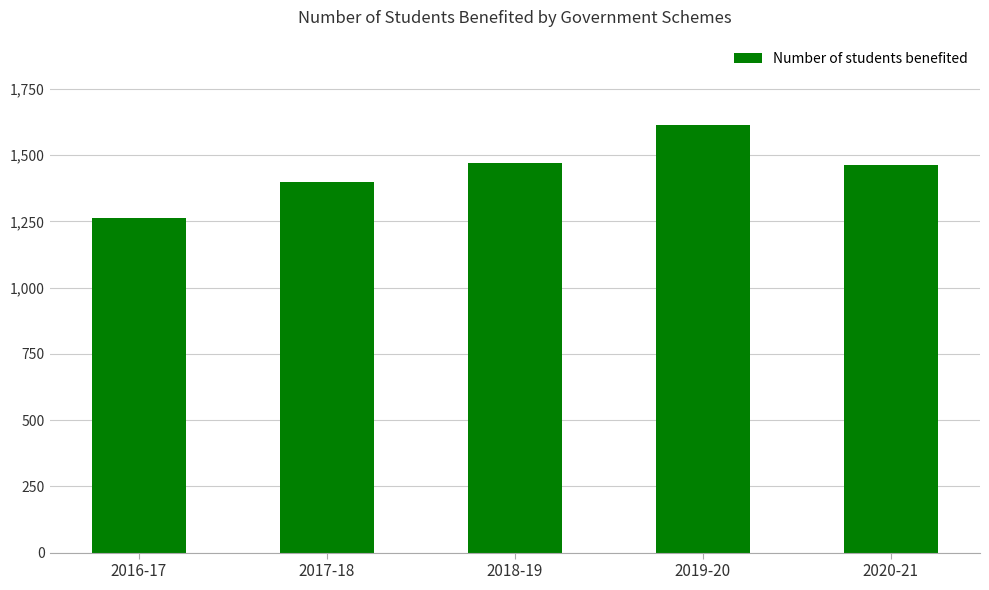

What is the label of the 2nd bar from the right?

2019-20